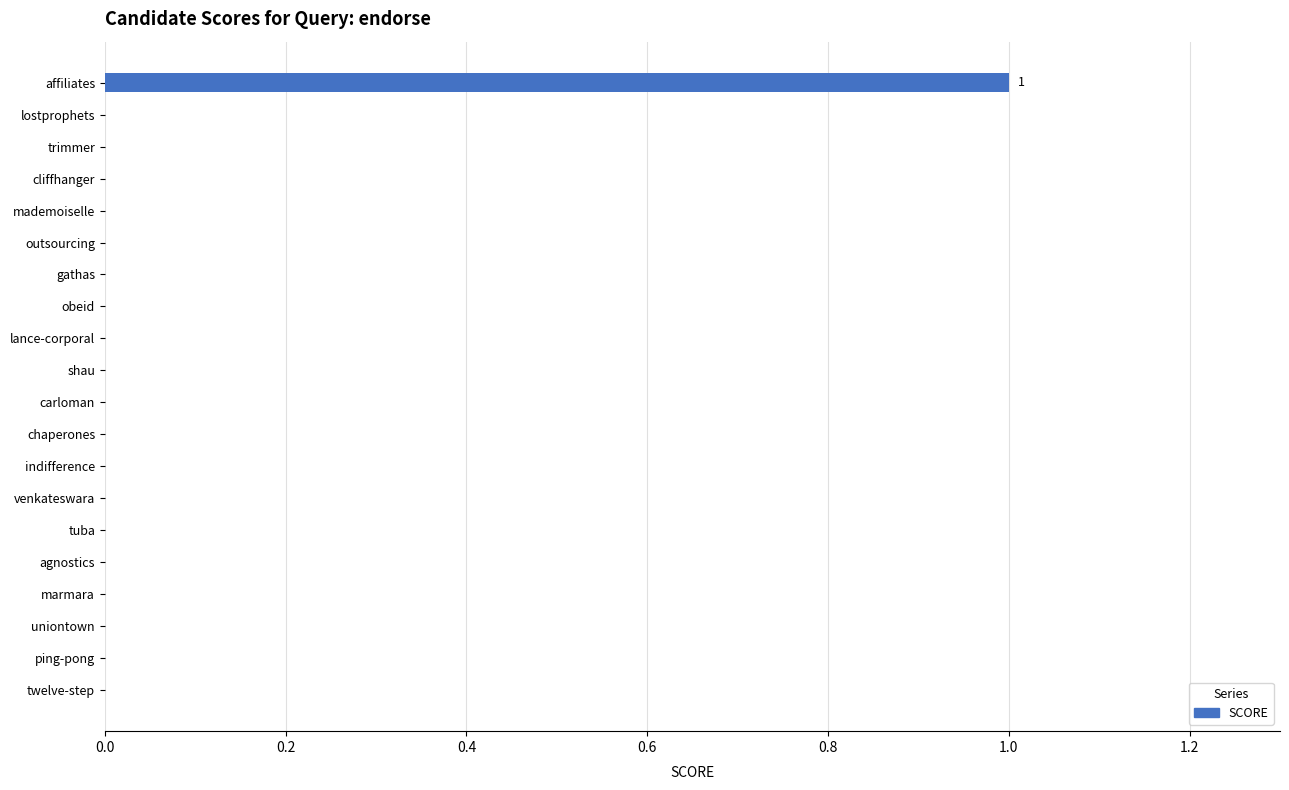

True or false: the data shows -1 at lostprophets.

False